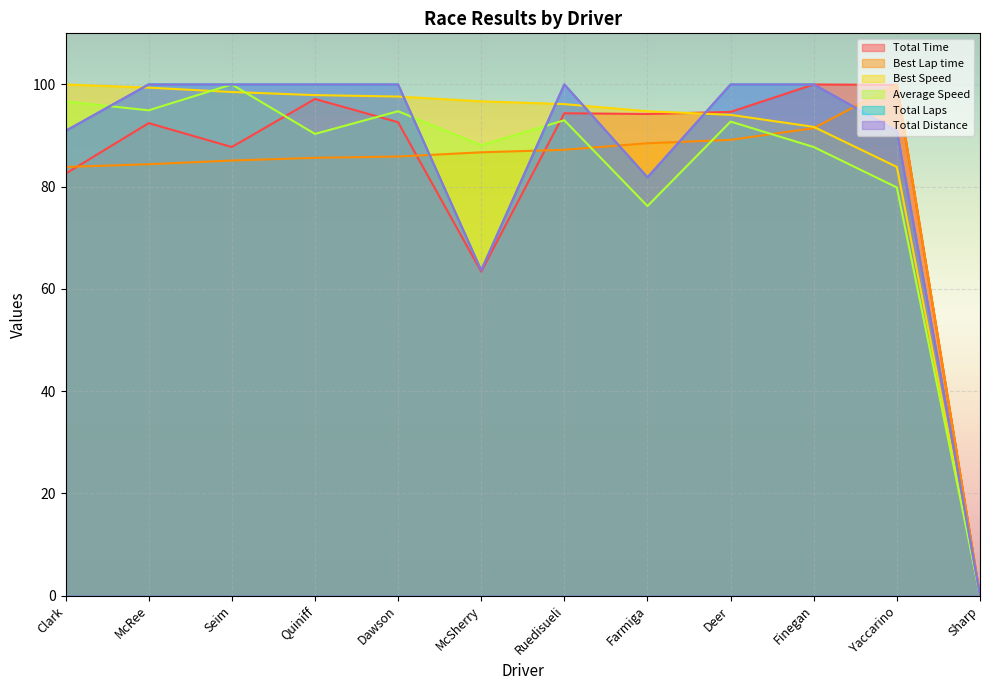

What is the approximate value of Total Time at Quiniff?

97.2